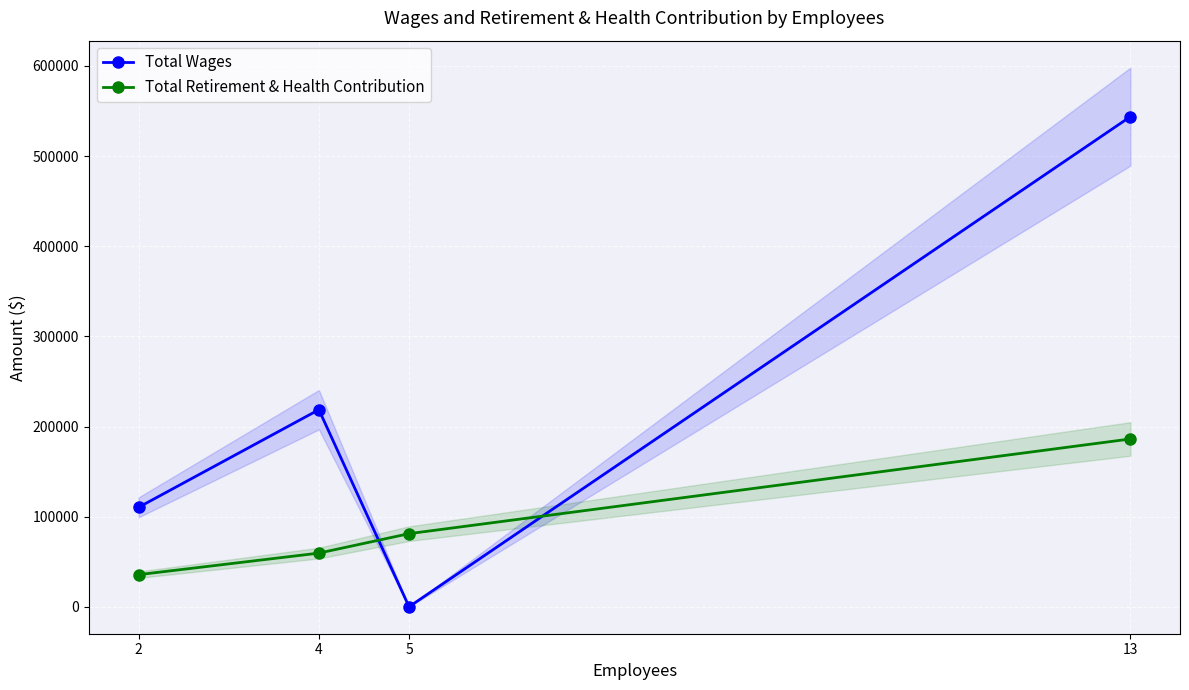

What is the total value across all series at 5?

81117